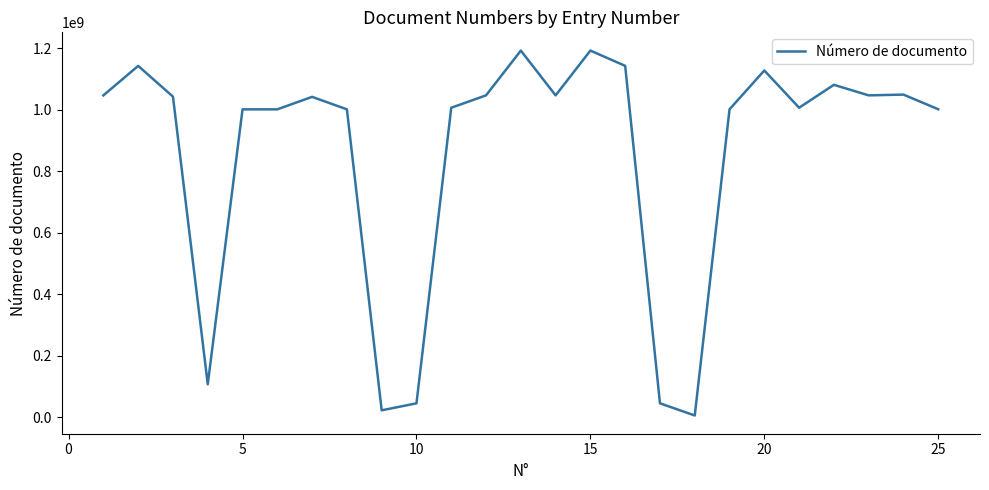

What is the greatest value displayed?

1193136323